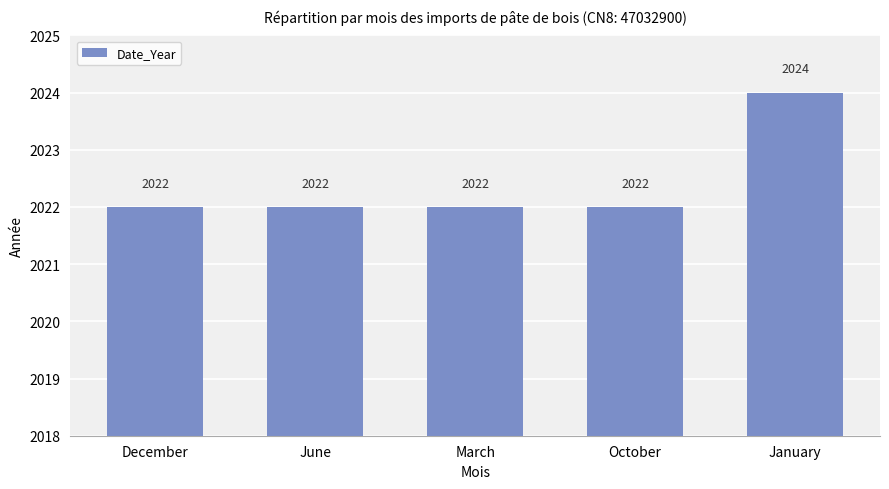

What is the label of the 2nd bar from the left?

June